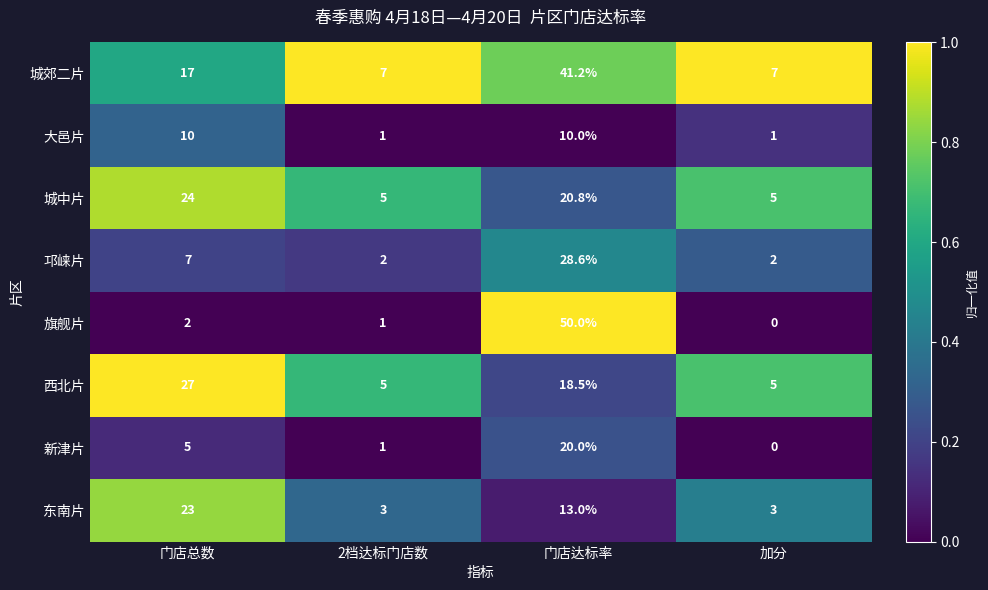

At which category does the chart reach its minimum across all series?

加分